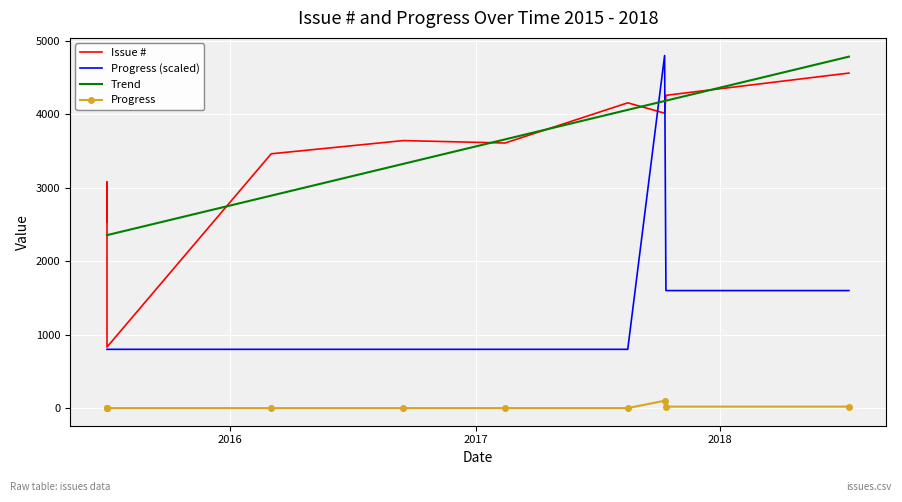

Between which two adjacent categories do Issue # and Trend first intersect?

2016 and 2017